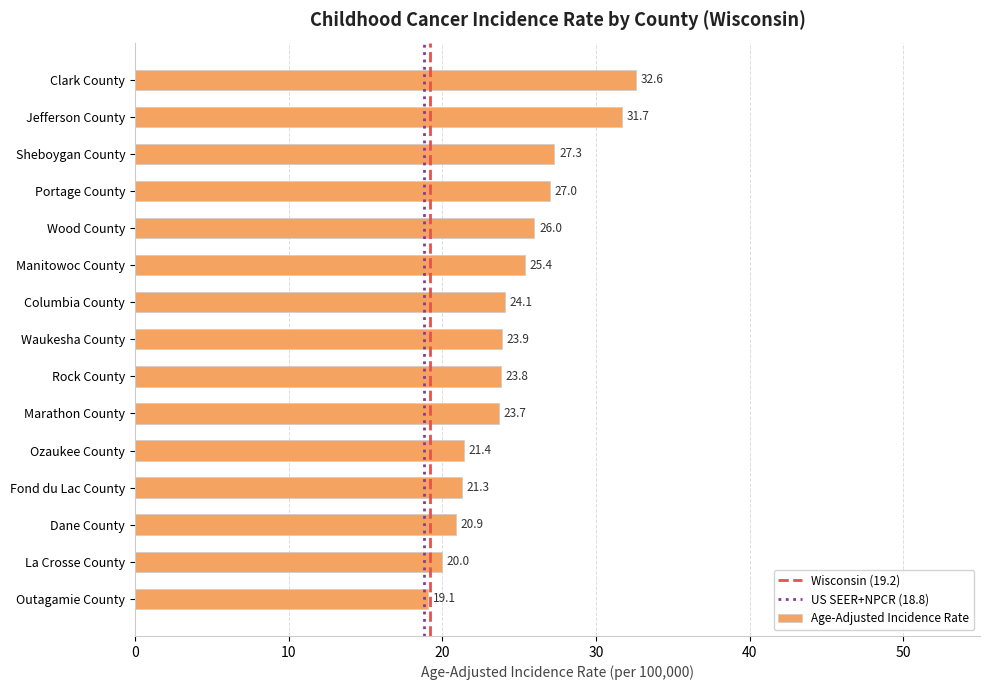

What is the ratio of the value at Outagamie County to the value at Columbia County?

0.8